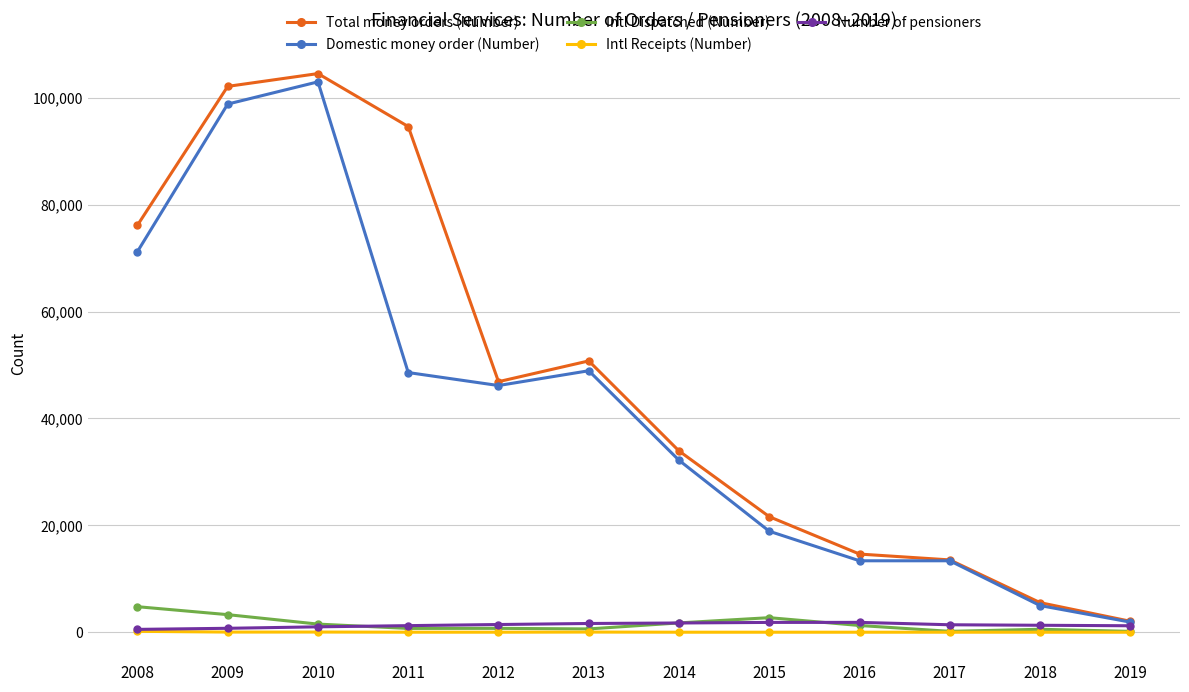

What is the average value of the Total money orders (Number) series?

47187